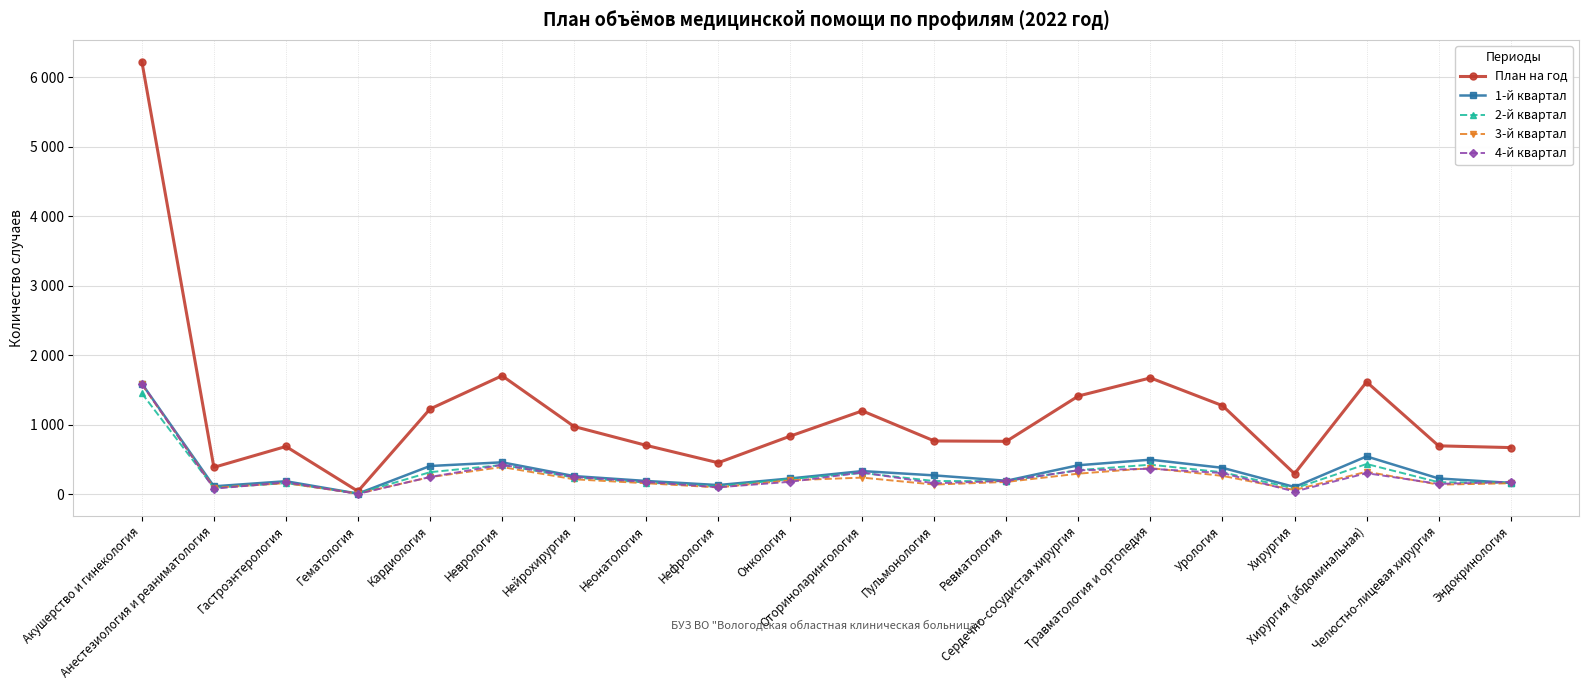

Is this an area chart (filled region under the line)?

No